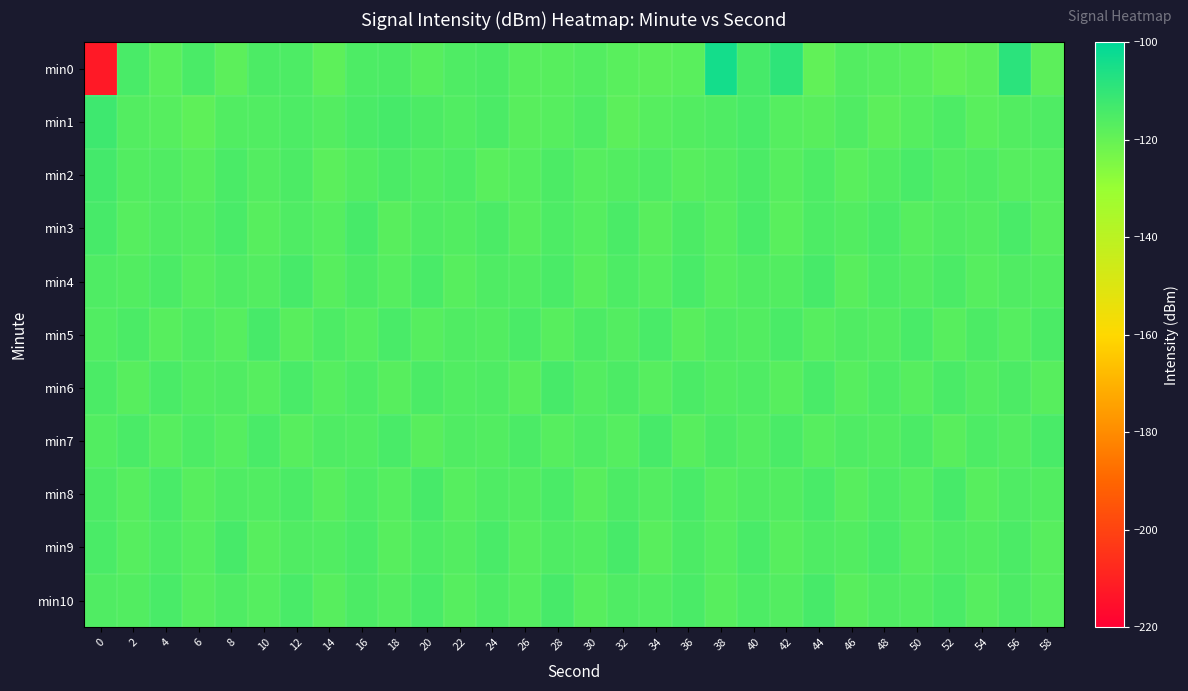

List the series in order of their peak value, lowest first.

min5, min6, min7, min3, min4, min8, min9, min10, min2, min1, min0